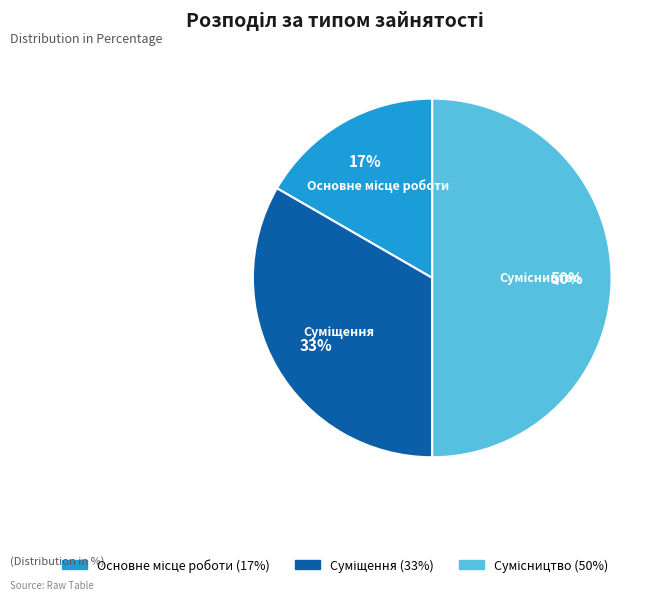

To the nearest percent, what is the difference between the largest and smallest slice percentages?

33%